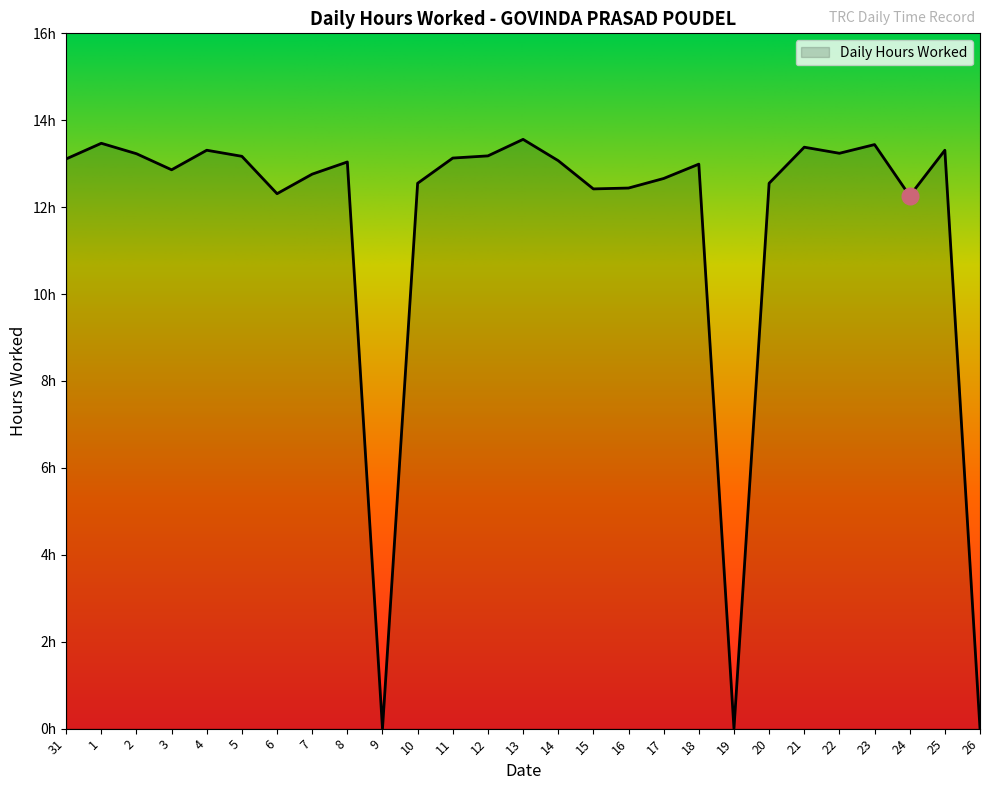

Does the chart have visible grid lines?

No